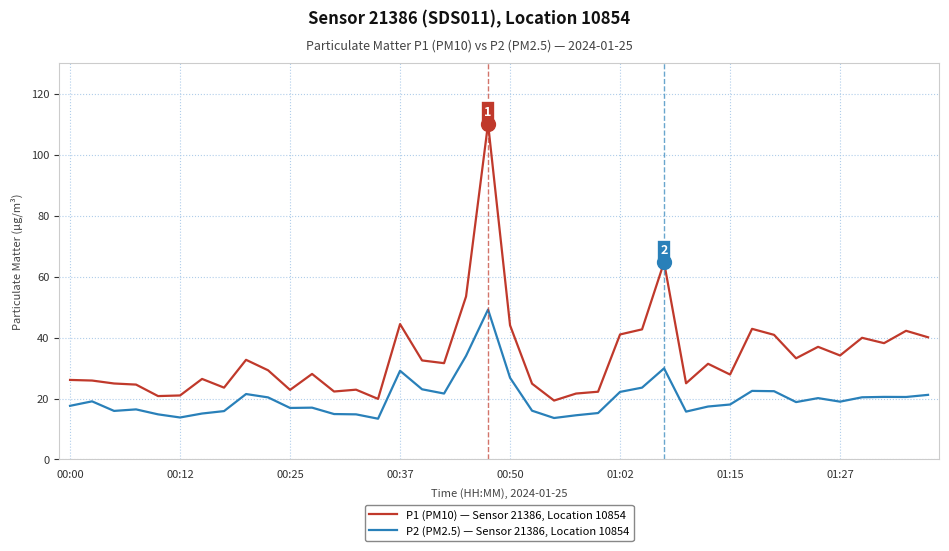

Which series has the largest total across all categories?

P1 (PM10) — Sensor 21386, Location 10854